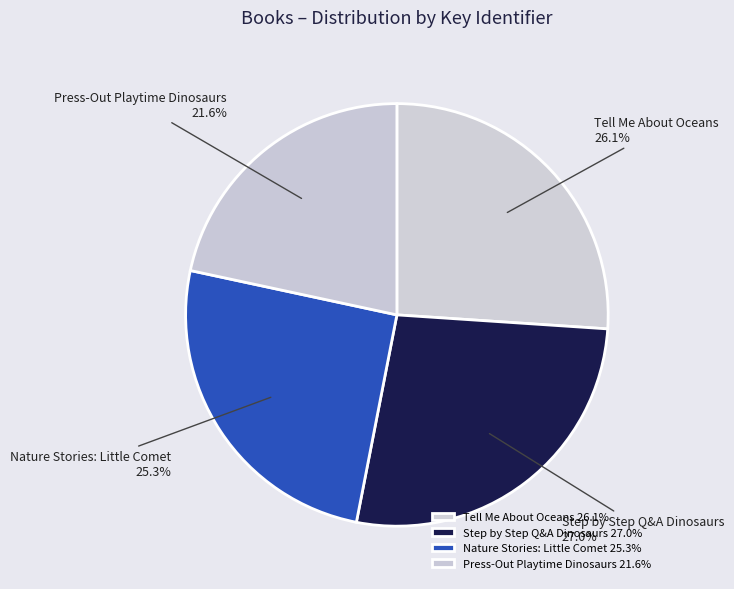

Is it true that Step by Step Q&A Dinosaurs is 17% of the pie?

False